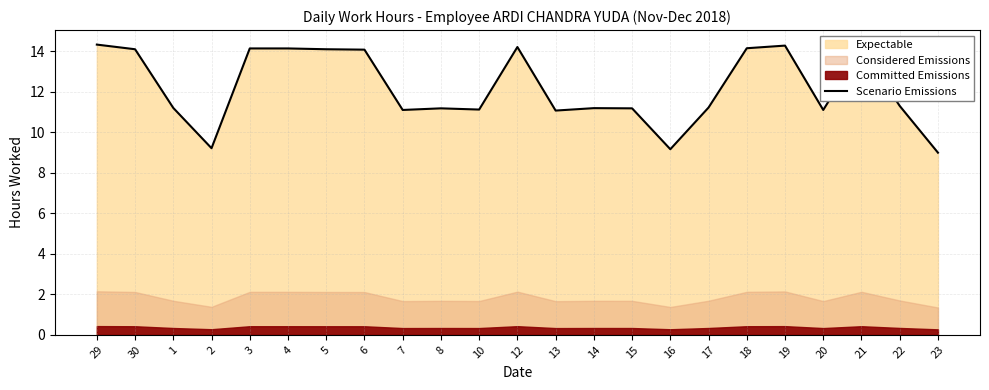

What is the change in value from 29 to 18?

-0.2